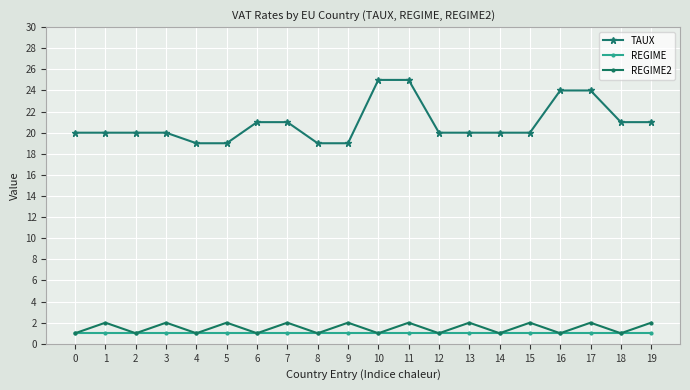

Is this an area chart (filled region under the line)?

No